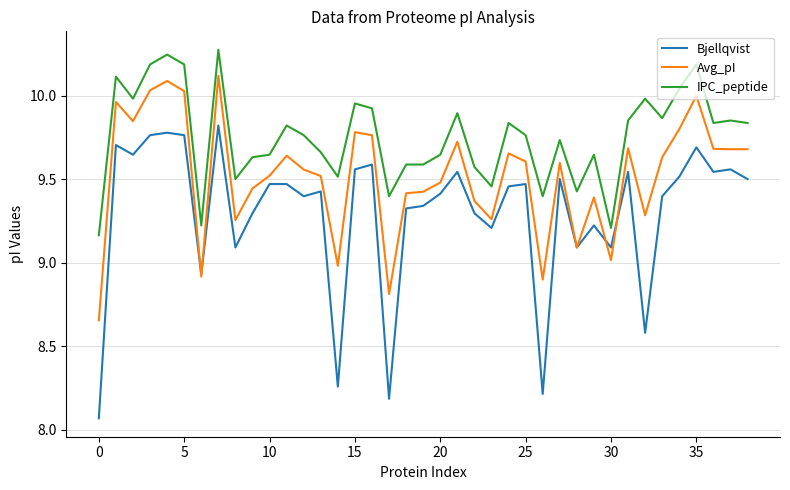

How many distinct data groups are displayed?

3